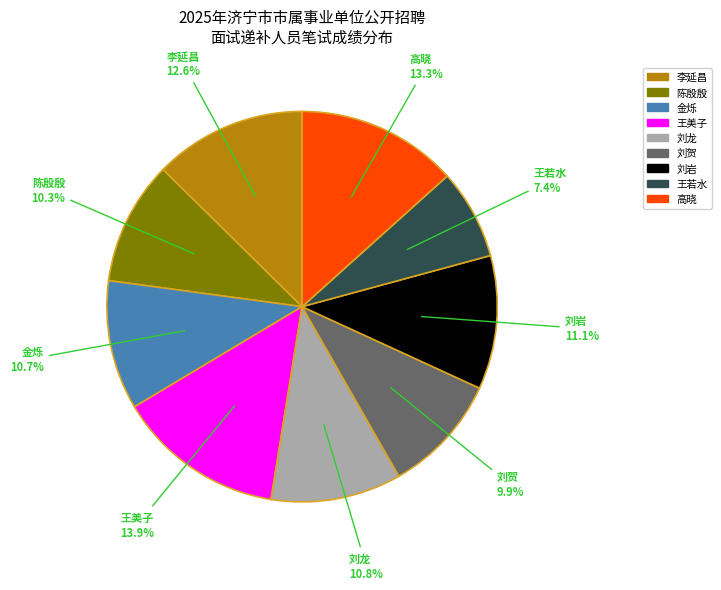

Does any single category account for the majority?

No